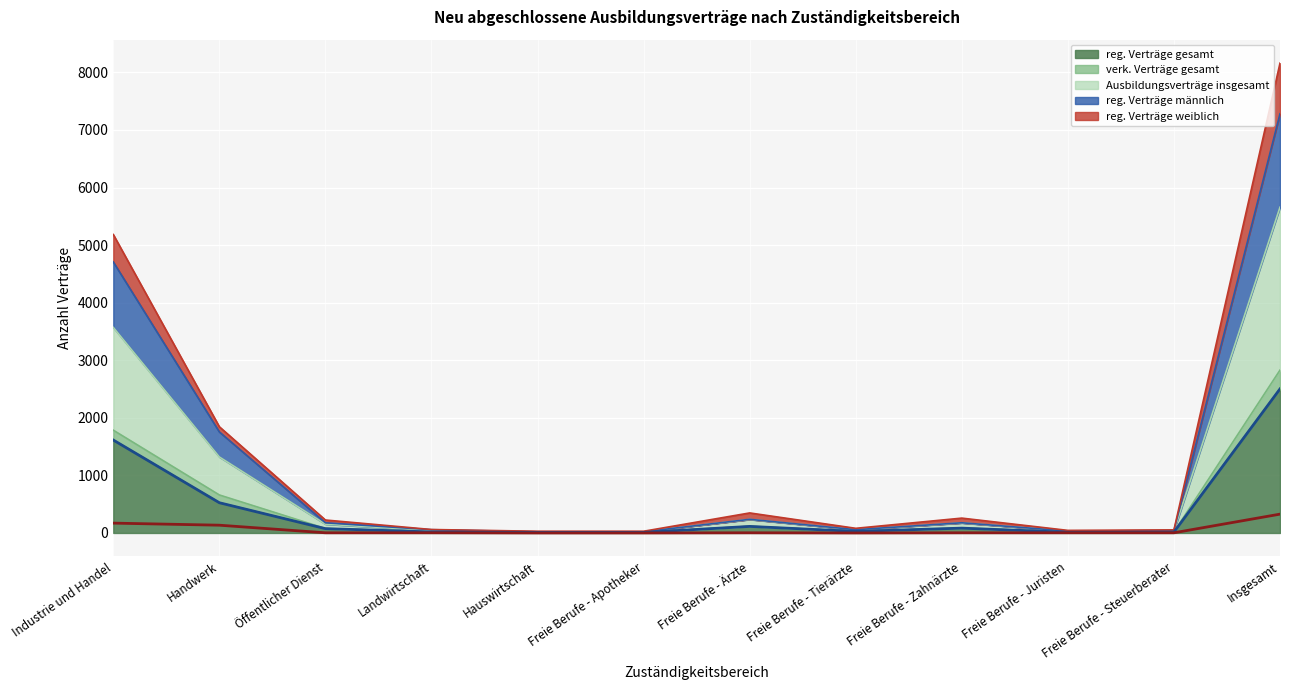

What are all the series names shown in the legend?

reg. Verträge gesamt, verk. Verträge gesamt, Ausbildungsverträge insgesamt, reg. Verträge männlich, reg. Verträge weiblich